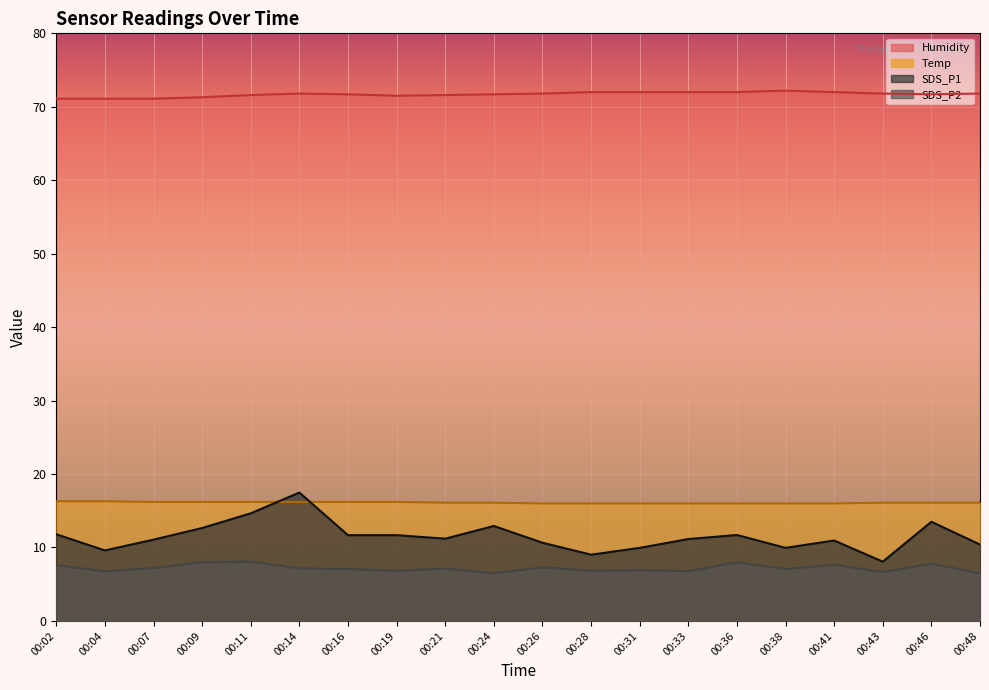

True or false: Humidity and Temp cross at least once.

False